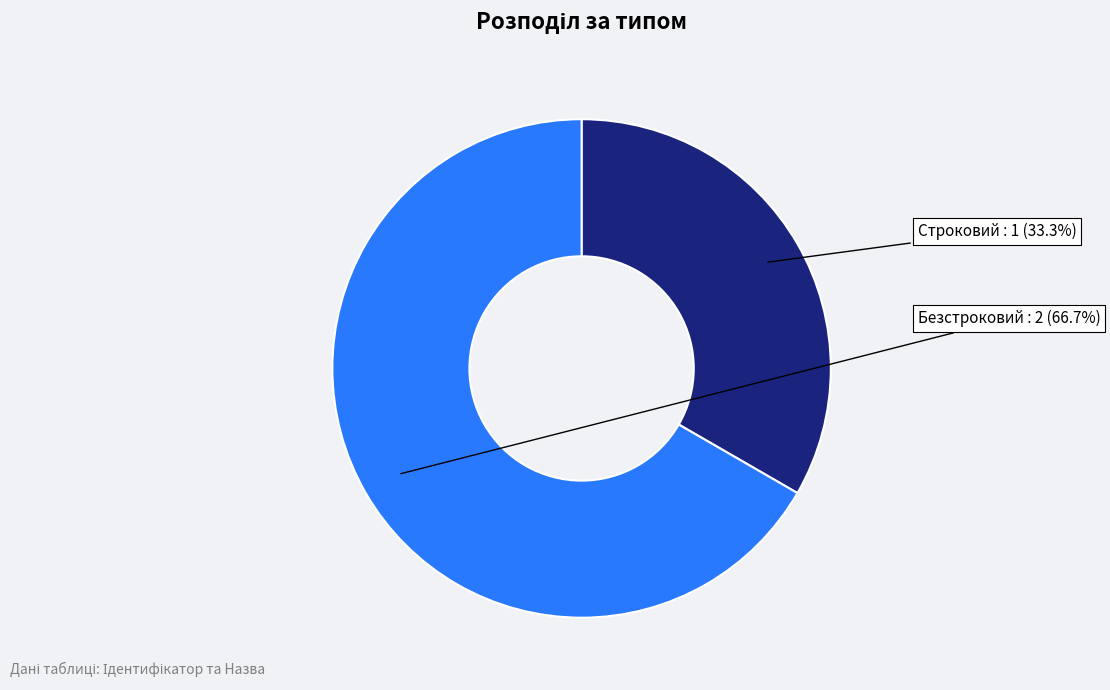

To the nearest percent, what portion does Строковий represent?

33%